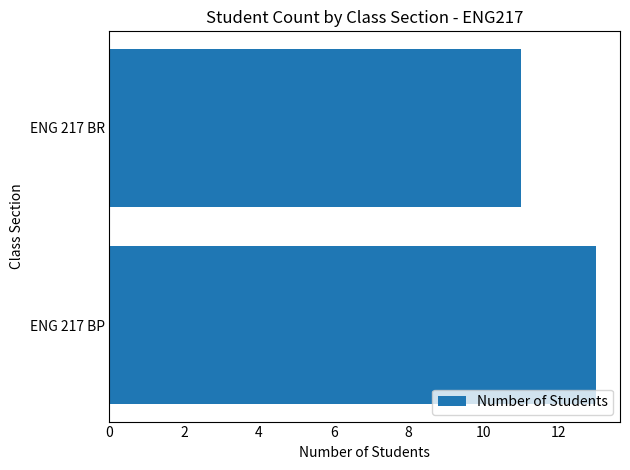

Reading bottom to top, what are all the values shown in this chart?

13	11